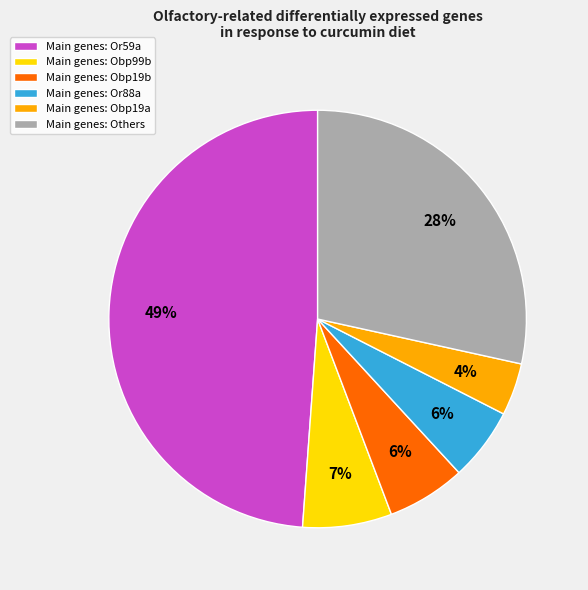

What is the largest slice in the pie chart?

Main genes: Or59a